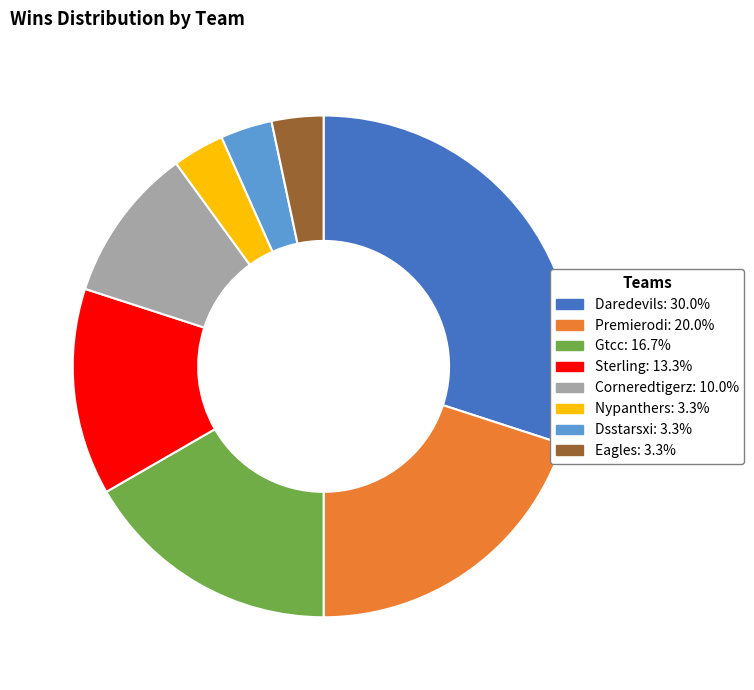

Does any single category account for the majority?

No